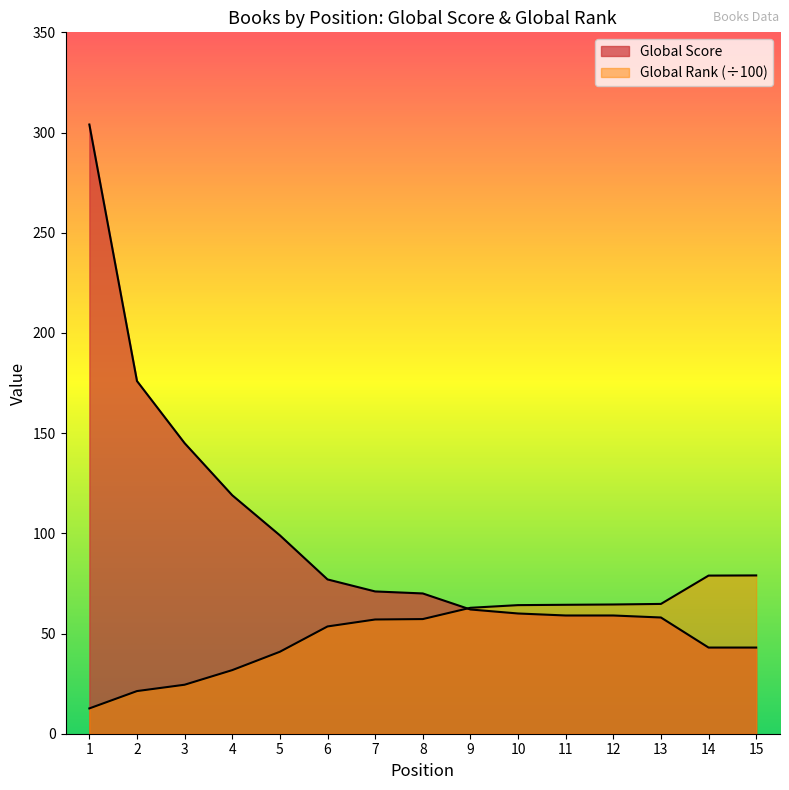

Is it true that Global Rank (scaled) equals 64.2 at 10?

True